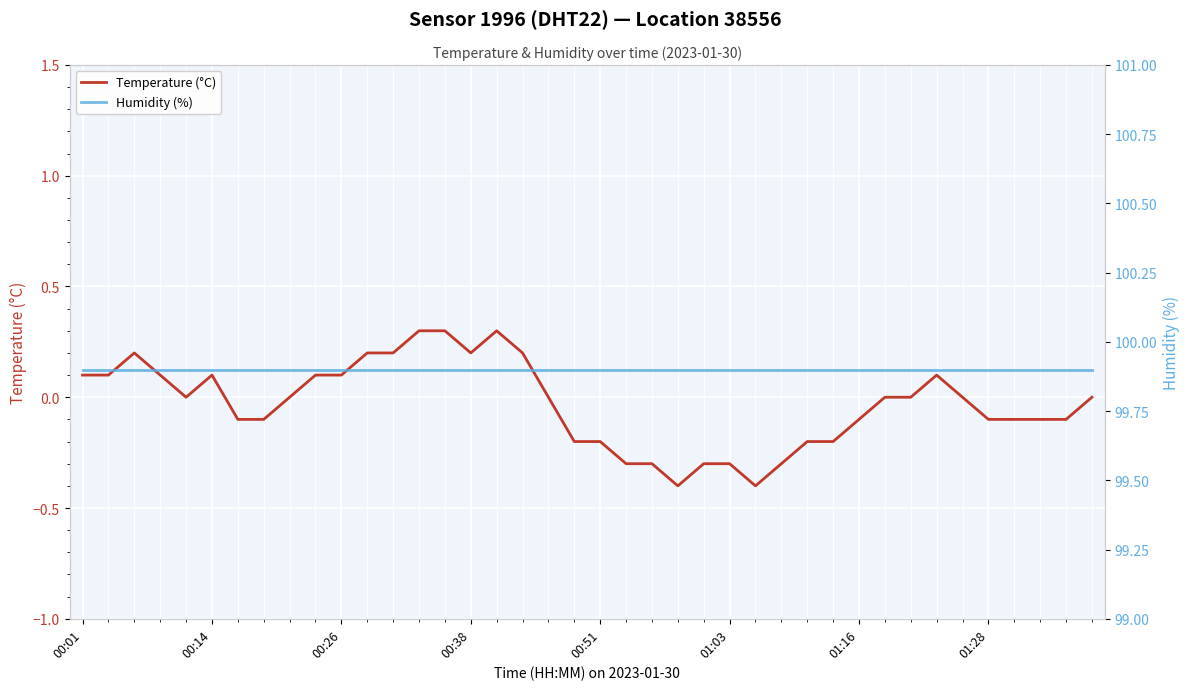

True or false: Temperature (°C) has a value of -0.2 at 00:51.

True